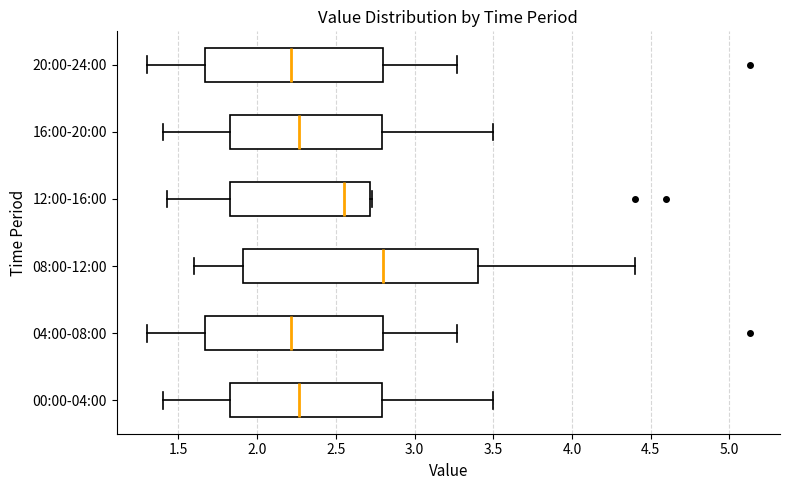

Reading bottom to top, read every box against the x-axis: the position of its median line, the range the box covers, and the ends of its whiskers. The values are not printed on the chart, so give them approximately, as read against the axis.

00:00-04:00: median 2.25, box 1.85 to 2.80, whiskers 1.40 to 3.50
04:00-08:00: median 2.20, box 1.65 to 2.80, whiskers 1.30 to 3.25
08:00-12:00: median 2.80, box 1.90 to 3.40, whiskers 1.60 to 4.40
12:00-16:00: median 2.55, box 1.85 to 2.70, whiskers 1.45 to 2.75
16:00-20:00: median 2.25, box 1.85 to 2.80, whiskers 1.40 to 3.50
20:00-24:00: median 2.20, box 1.65 to 2.80, whiskers 1.30 to 3.25